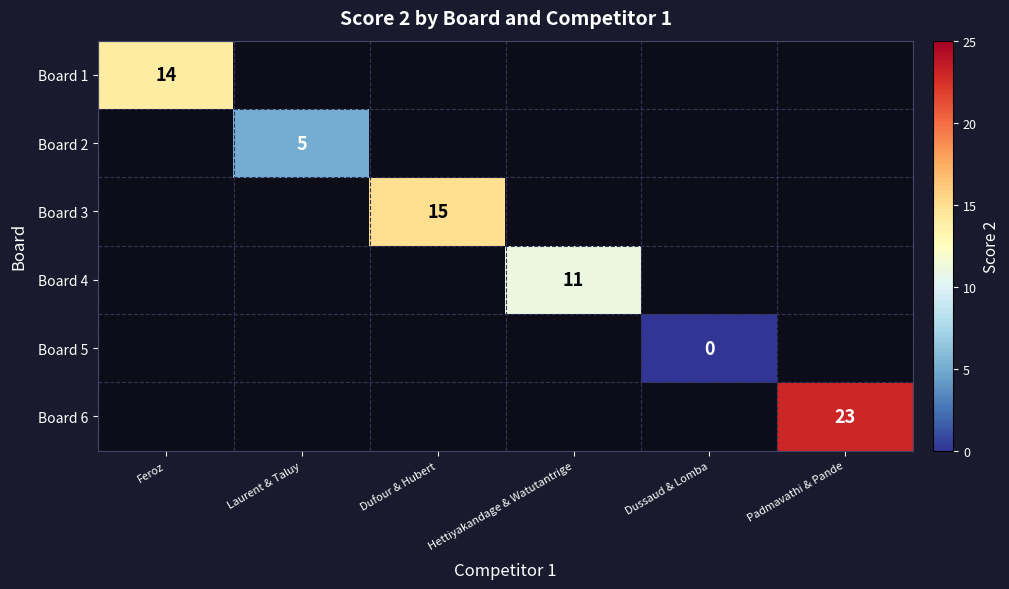

True or false: Board 1 has a value of 23 at Feroz.

False